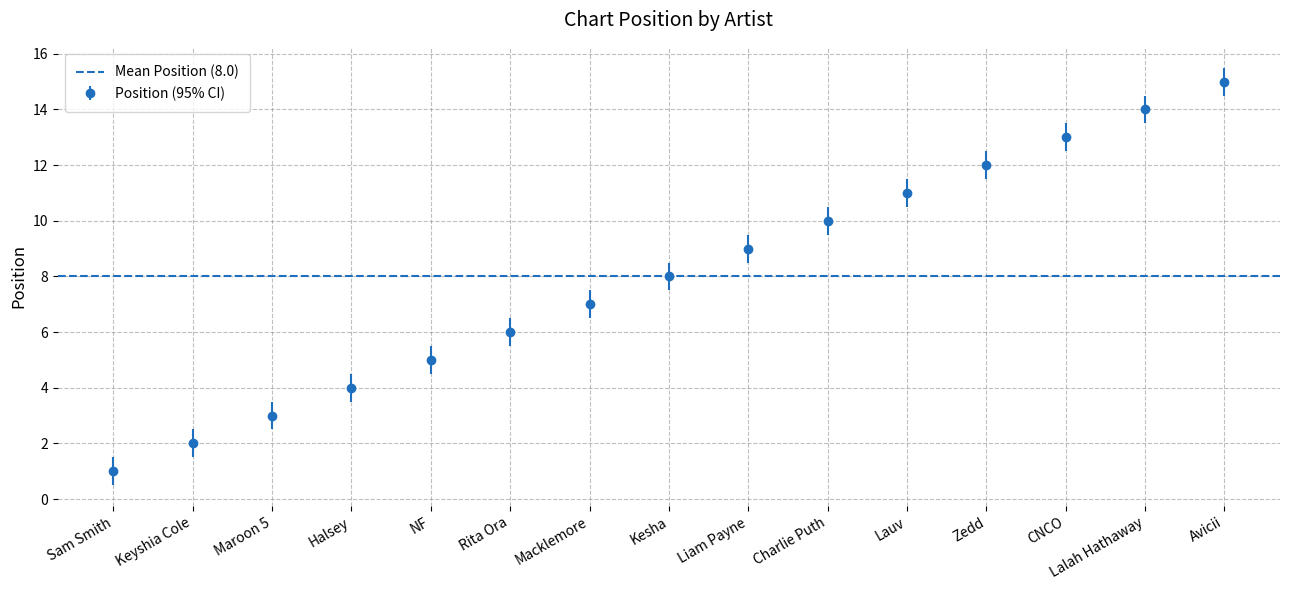

What is the sum of the values at Lalah Hathaway and Lauv?

25